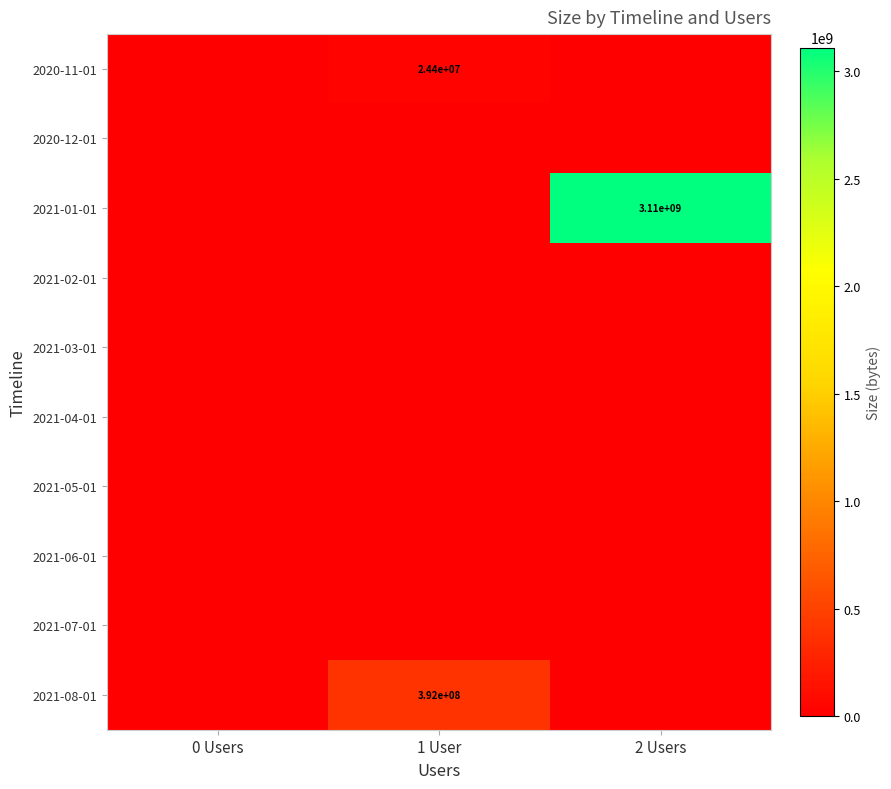

What is the sum of all 2021-08-01 values?

392042400